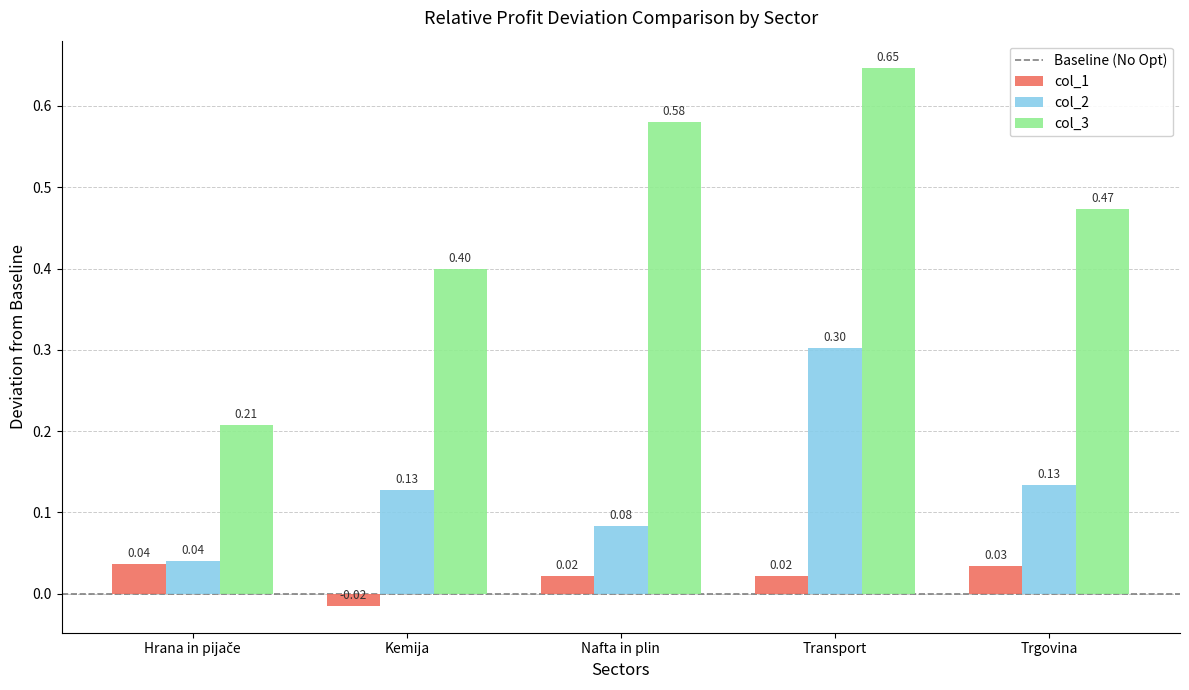

At Trgovina, list the series in order from largest to smallest.

col_3, col_2, col_1